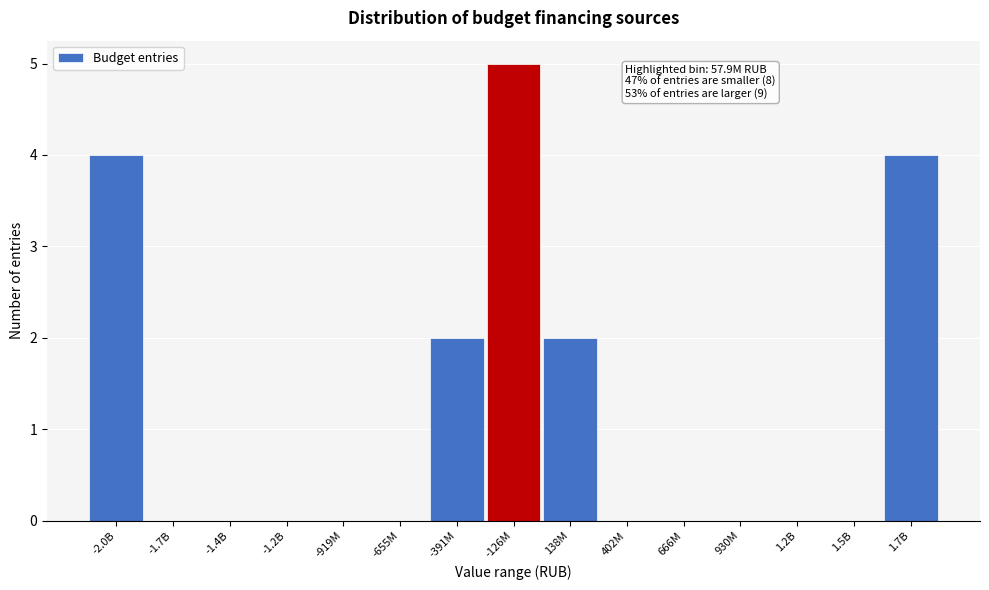

Reading right to left, what are all the values shown in this chart?

1.7B=4	1.5B=0	1.2B=0	930M=0	666M=0	402M=0	138M=2	-126M=5	-391M=2	-655M=0	-919M=0	-1.2B=0	-1.4B=0	-1.7B=0	-2.0B=4